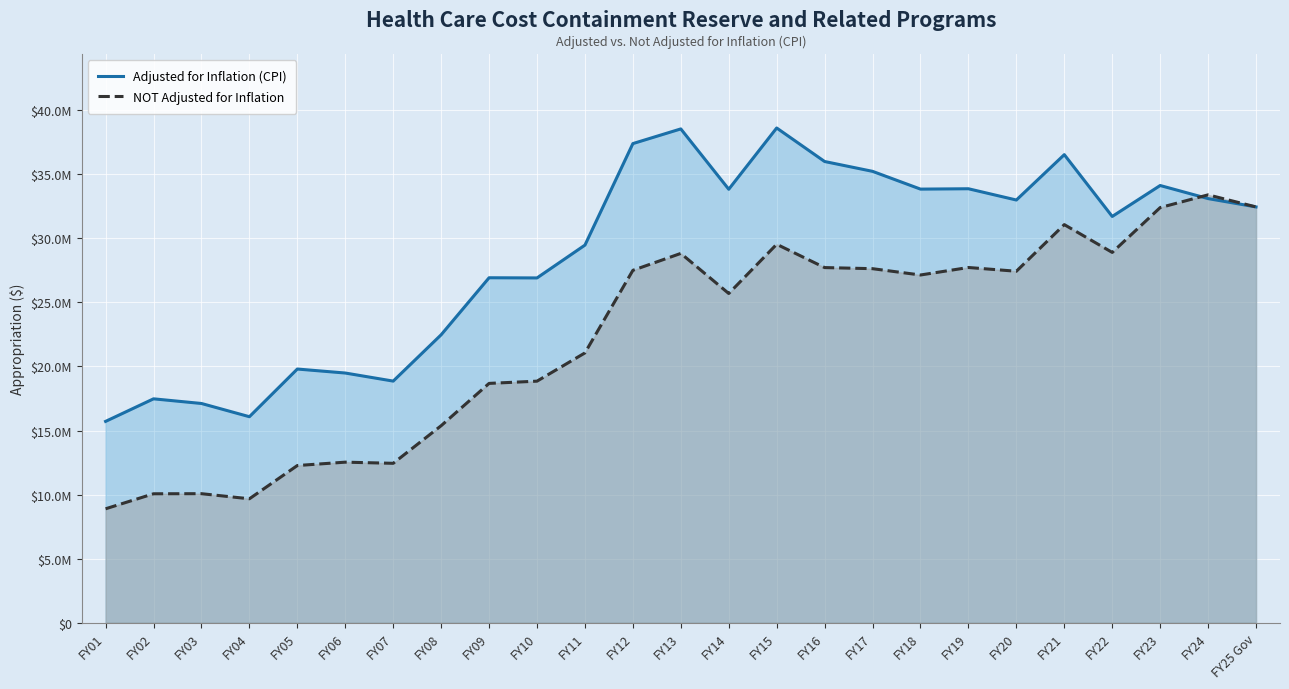

What is the value of the NOT Adjusted for Inflation point at the 17th from the left?

27631406